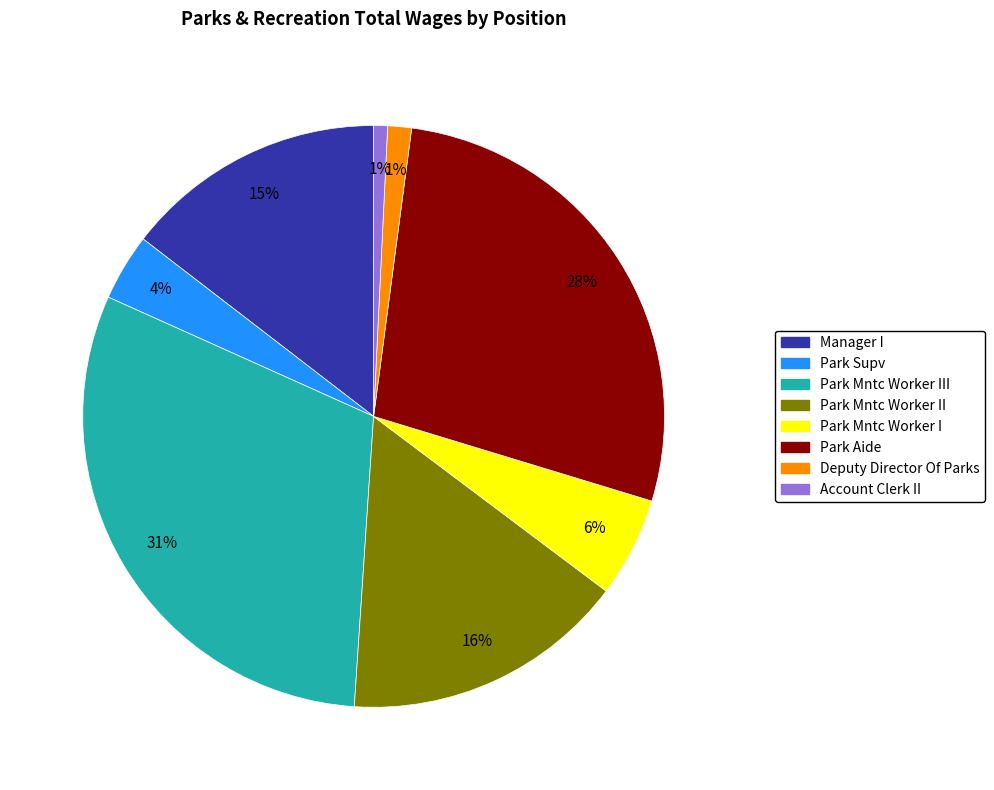

How many slices are in this pie chart?

8